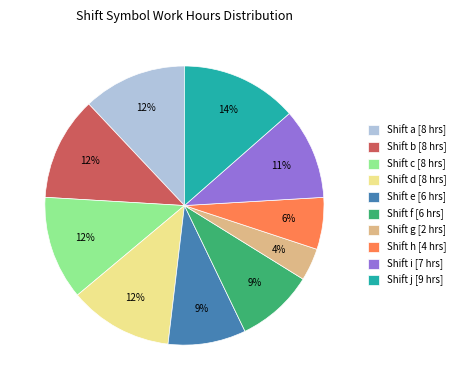

What percentage is the Shift f [6 hrs] slice, to the nearest percent?

9%